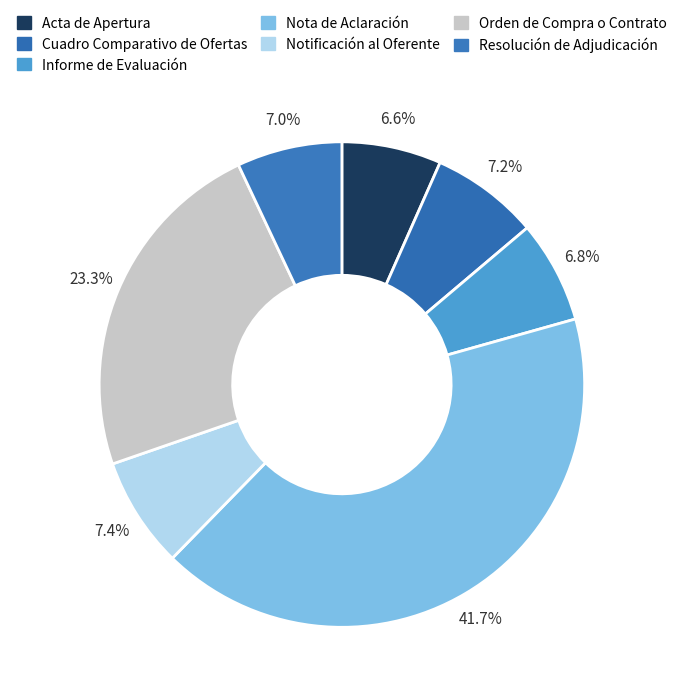

Does Informe de Evaluación represent more than half of the total?

No